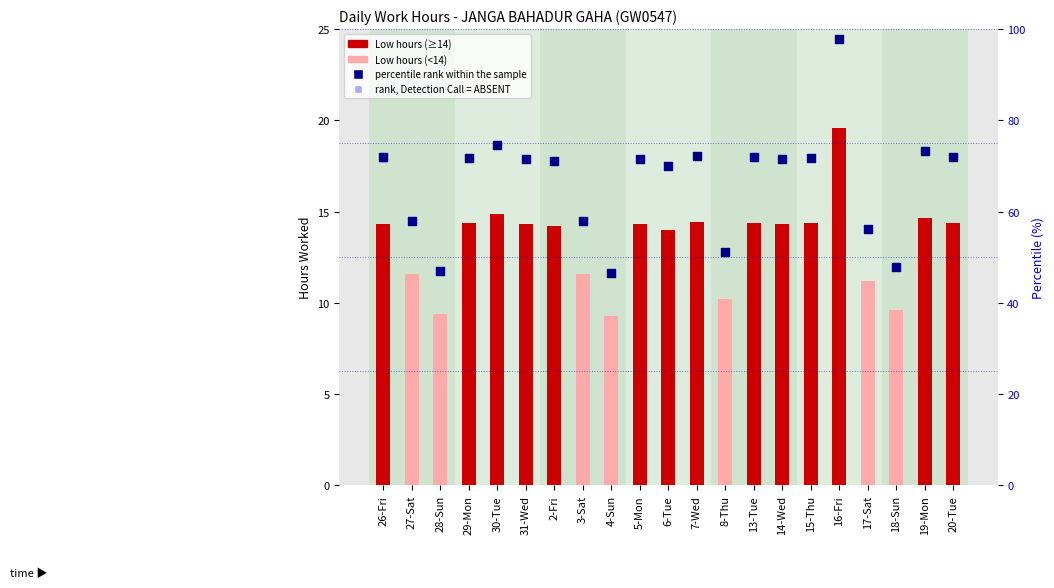

At which category is the sum across all series the highest?

16-Fri